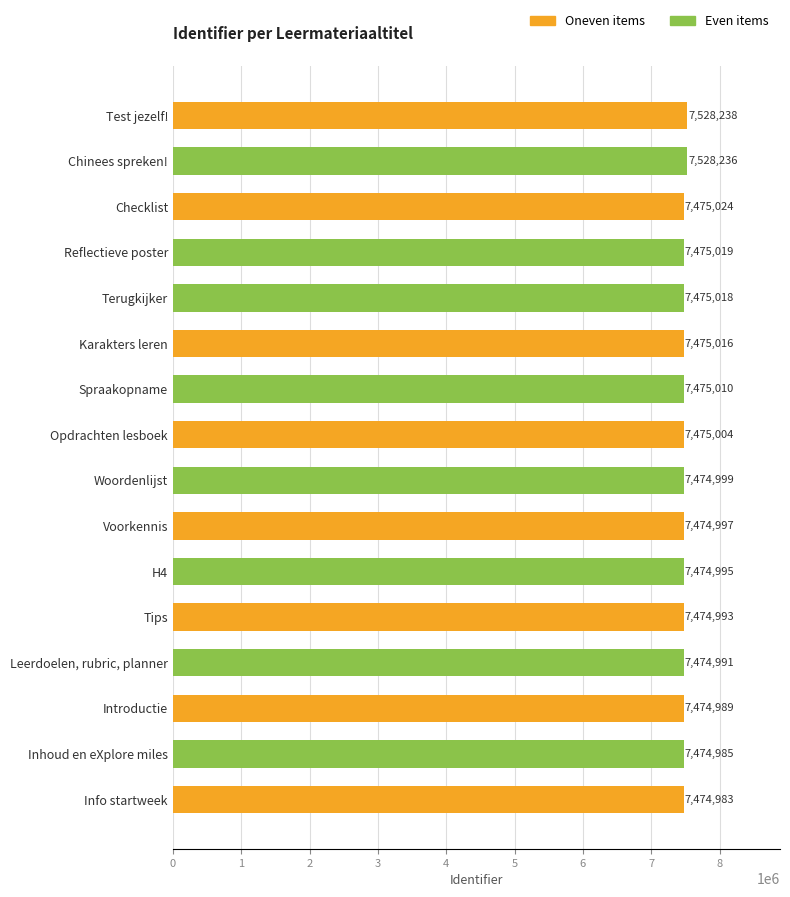

Is it true that the value at Terugkijker is 11859913?

False